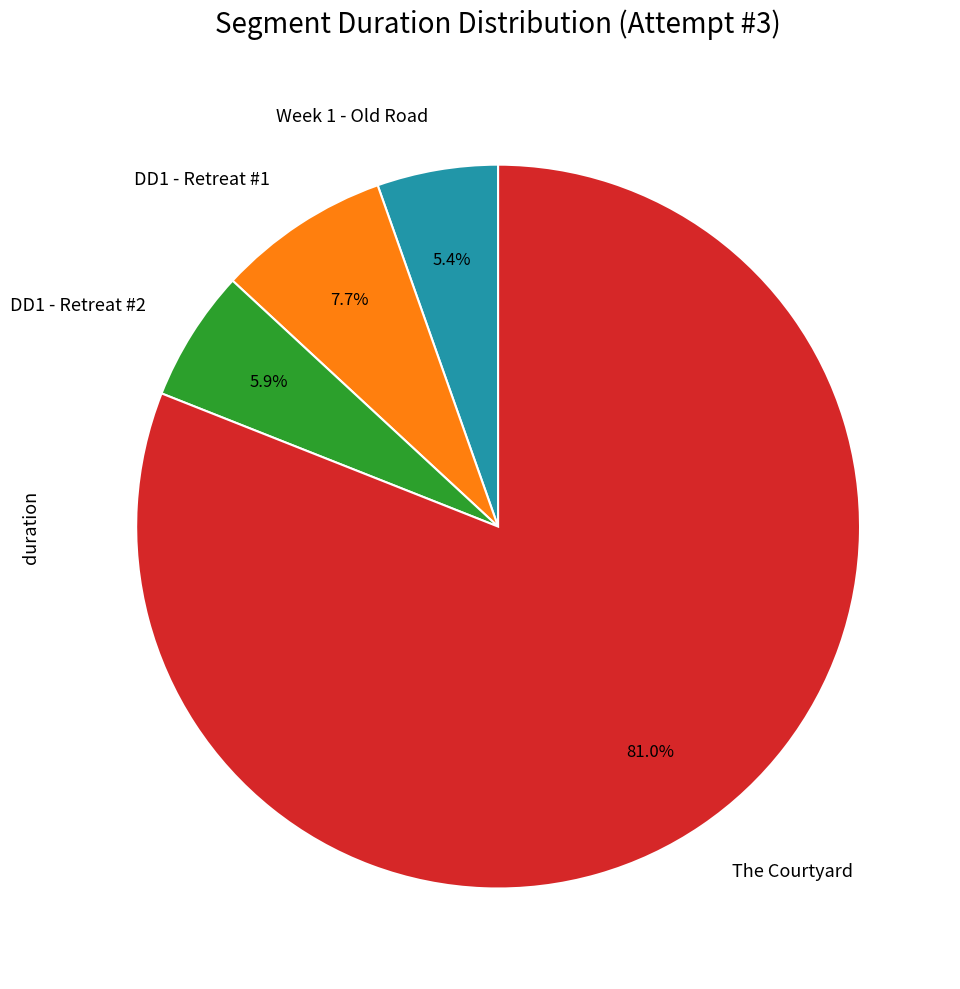

To the nearest percent, what is the combined percentage of Week 1 - Old Road and DD1 - Retreat #2?

11%